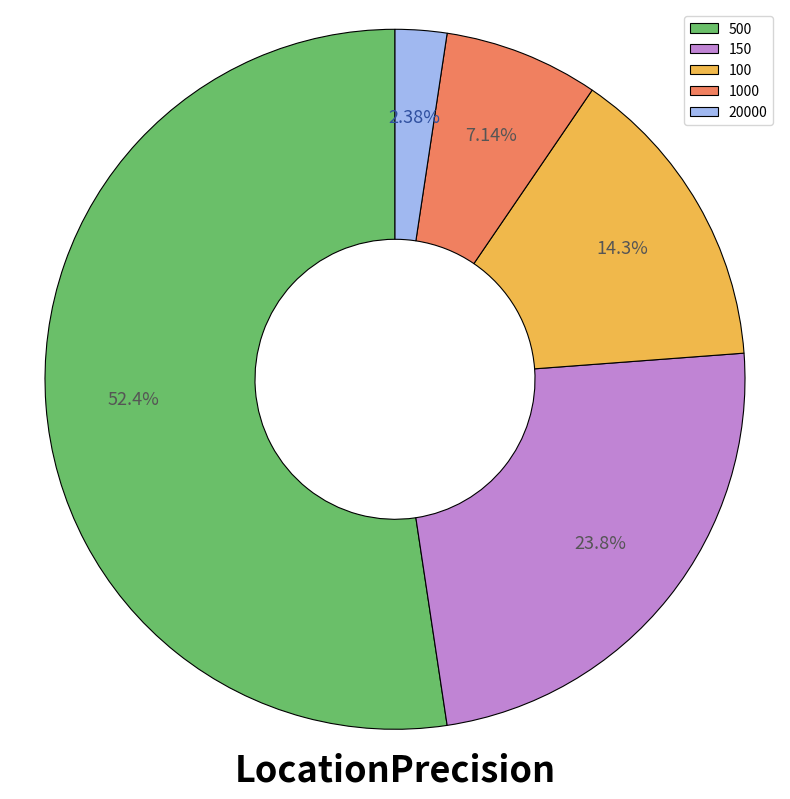

Approximately how many times larger is the value at 1000 compared to 500?

0.1